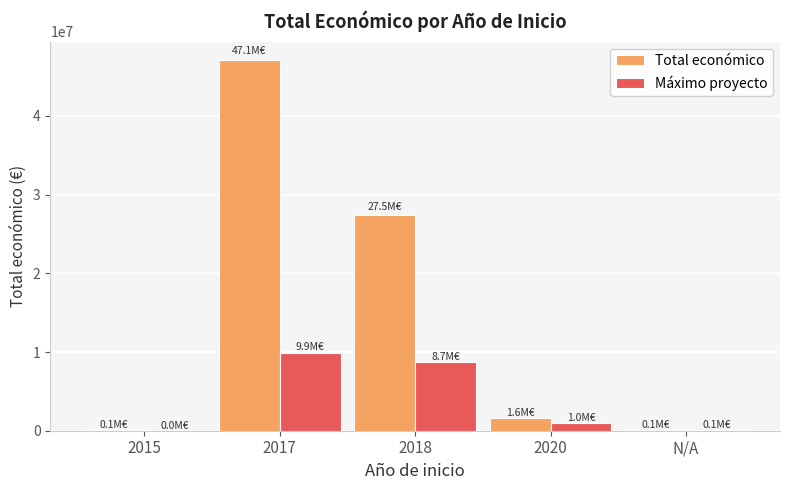

At which category is the sum across all series the highest?

2017